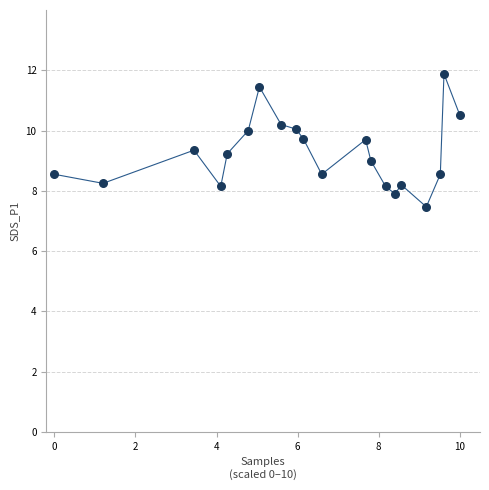

What is the range of X values (max minus min)?

10.0